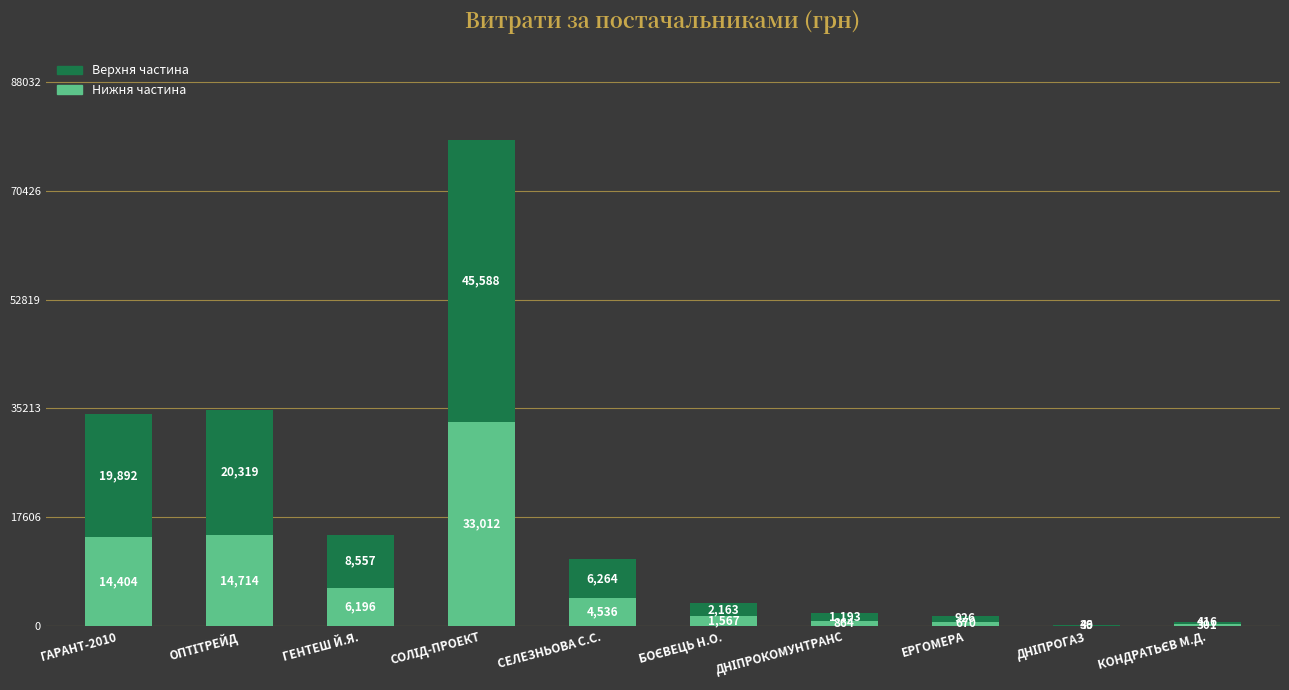

The value of Нижня частина at ГЕНТЕШ Й.Я. is 9972.4. True or false?

False